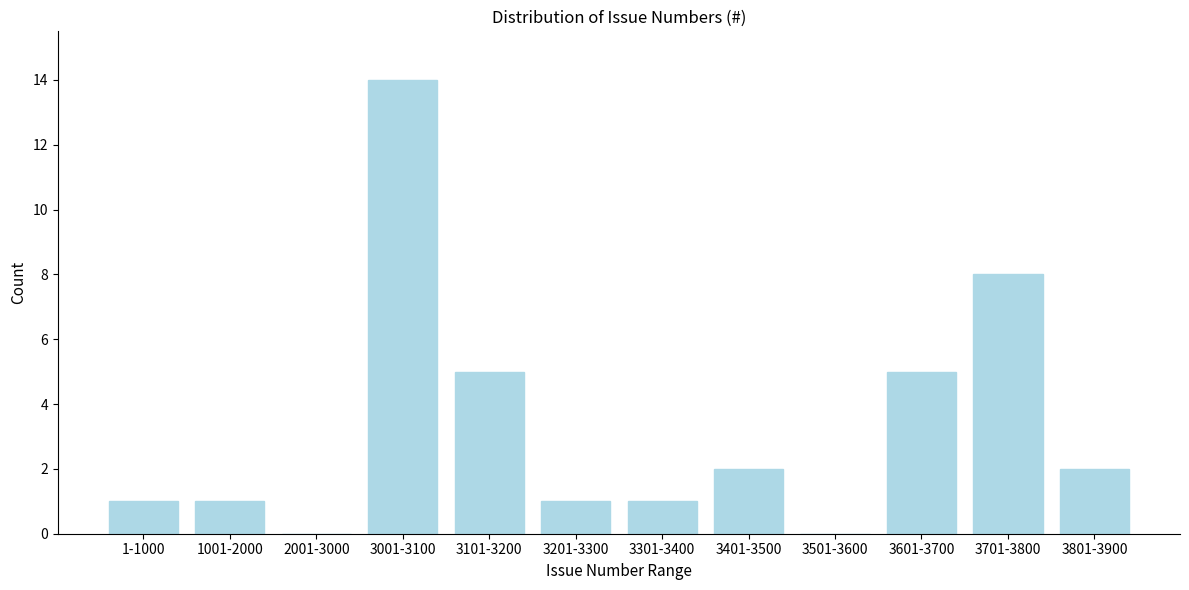

Reading left to right, extract all data points from this chart.

1-1000=1	1001-2000=1	2001-3000=0	3001-3100=14	3101-3200=5	3201-3300=1	3301-3400=1	3401-3500=2	3501-3600=0	3601-3700=5	3701-3800=8	3801-3900=2